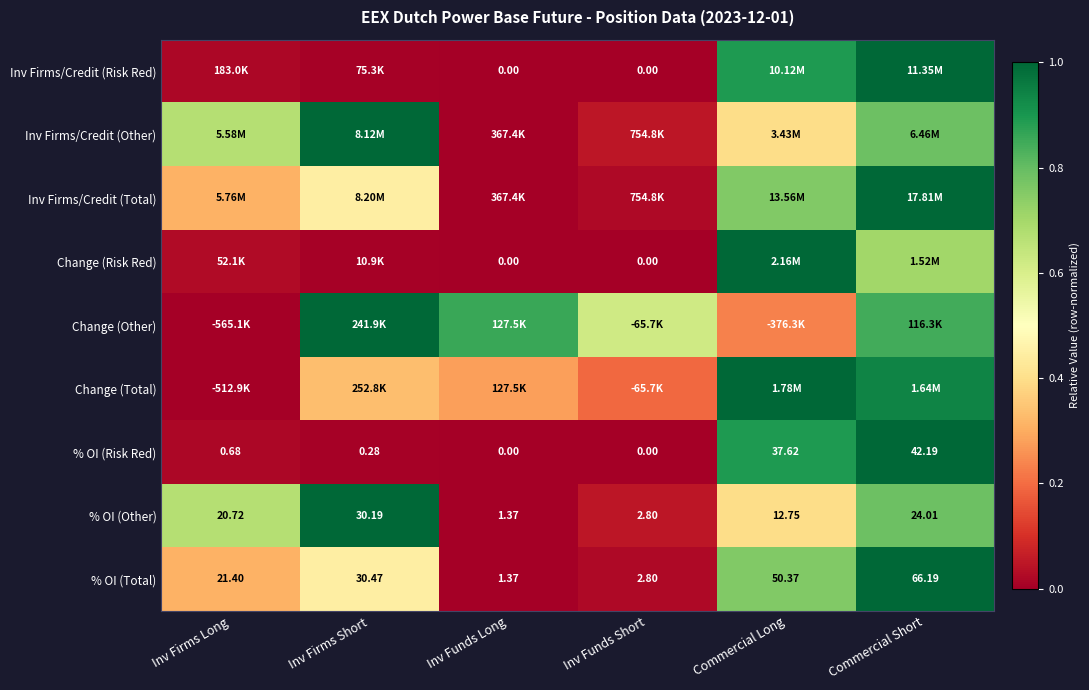

At which label does % OI (Other) reach its peak?

Inv Firms Short